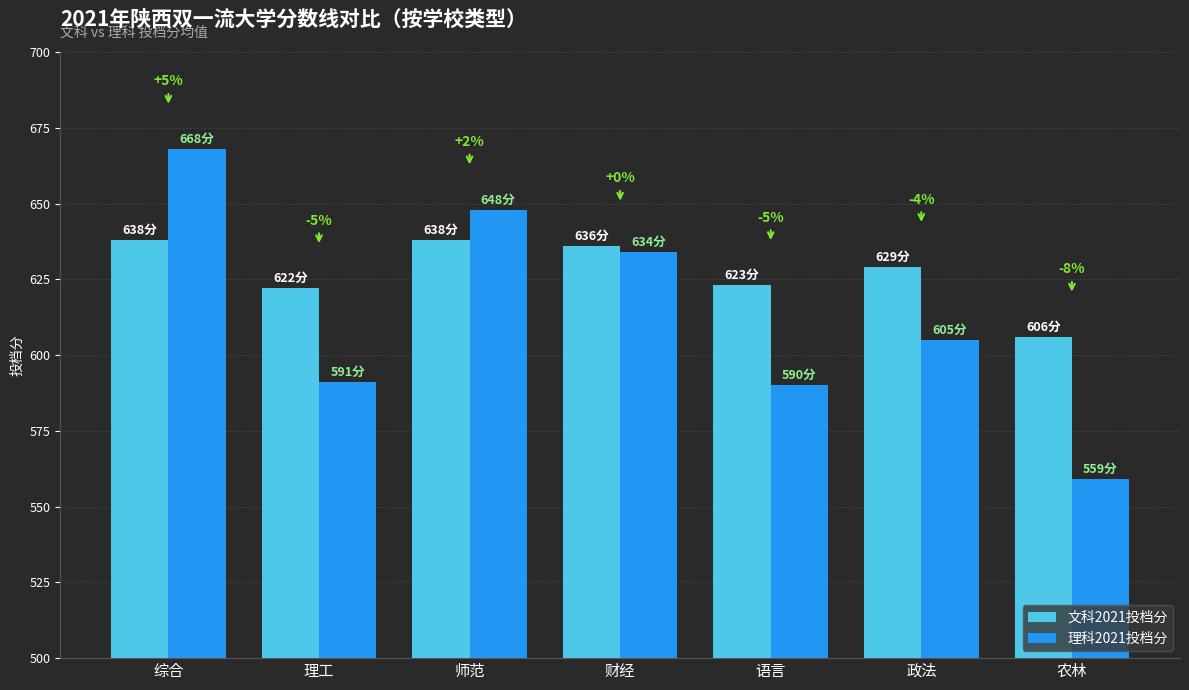

What is the label of the 1st bar from the right?

农林